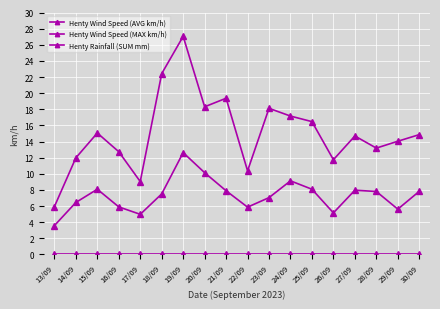

Count the number of categories in the chart.

18